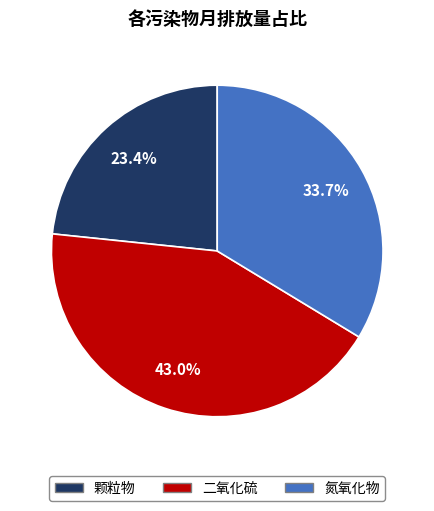

Count the number of slices in the pie.

3